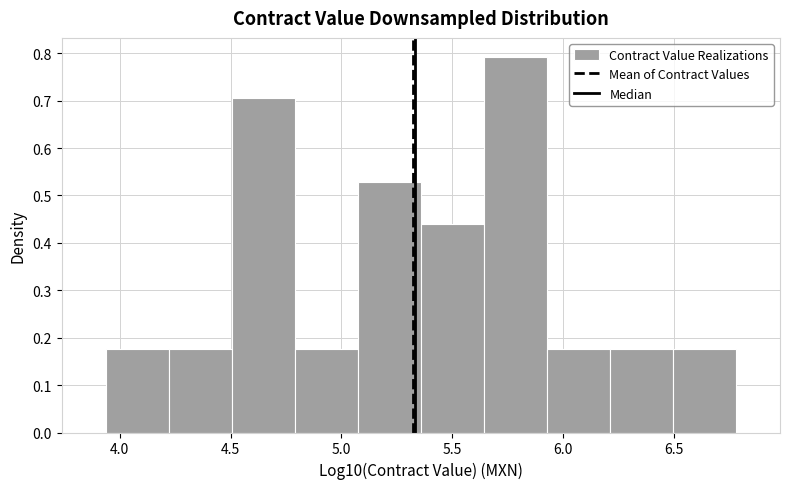

Over which range of the x-axis is the bar tallest?

5.65 to 5.95